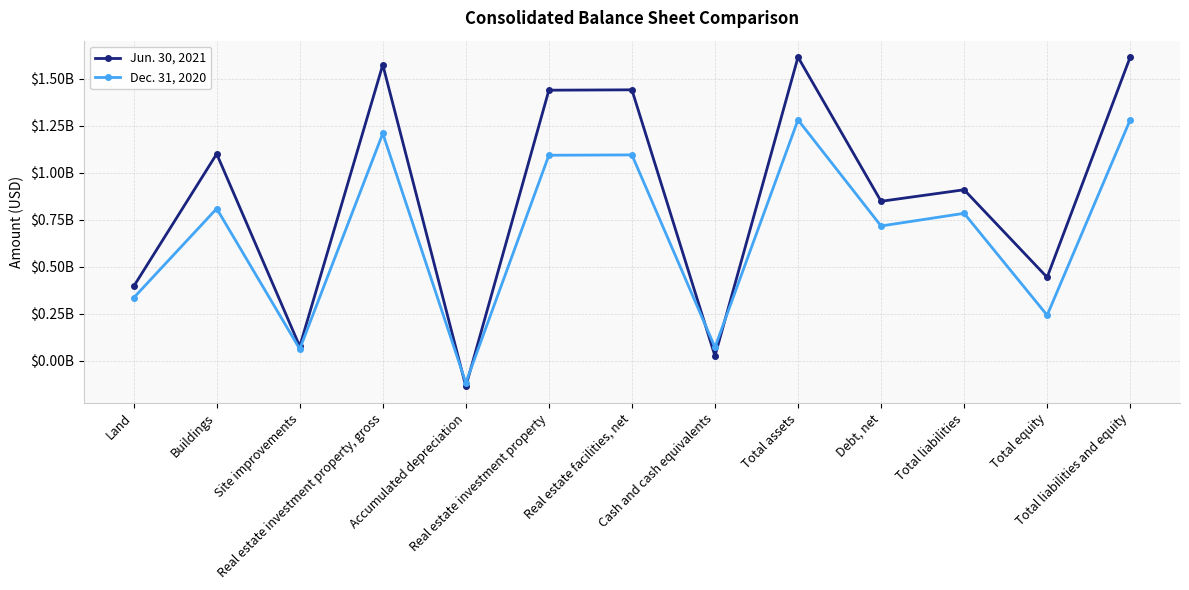

What is the sum of the Dec. 31, 2020 values at Land and Real estate investment property?

1429999891